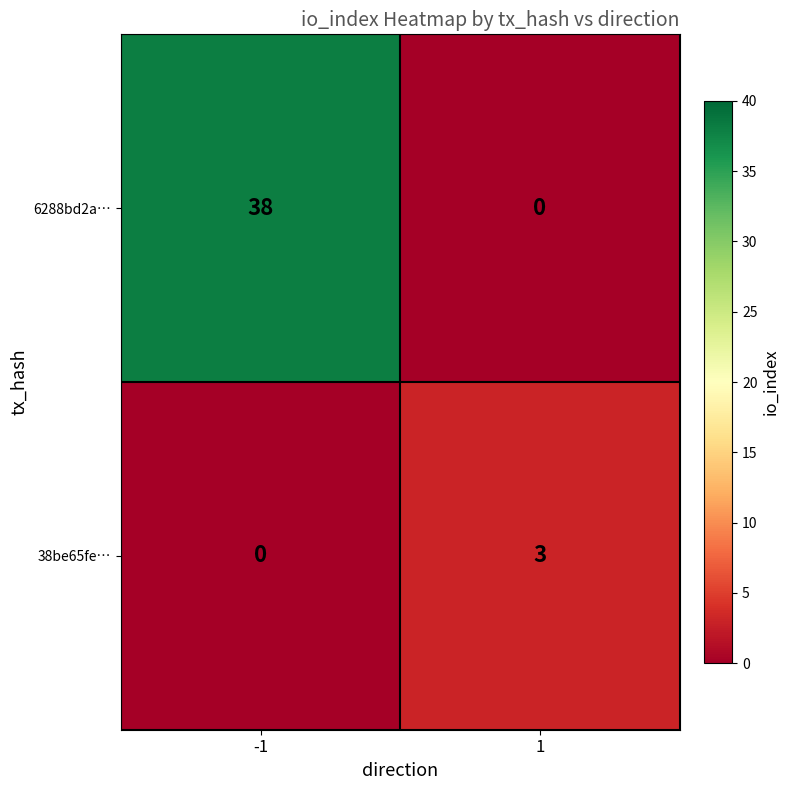

What is the sum of the 6288bd2a… values at -1 and 1?

38